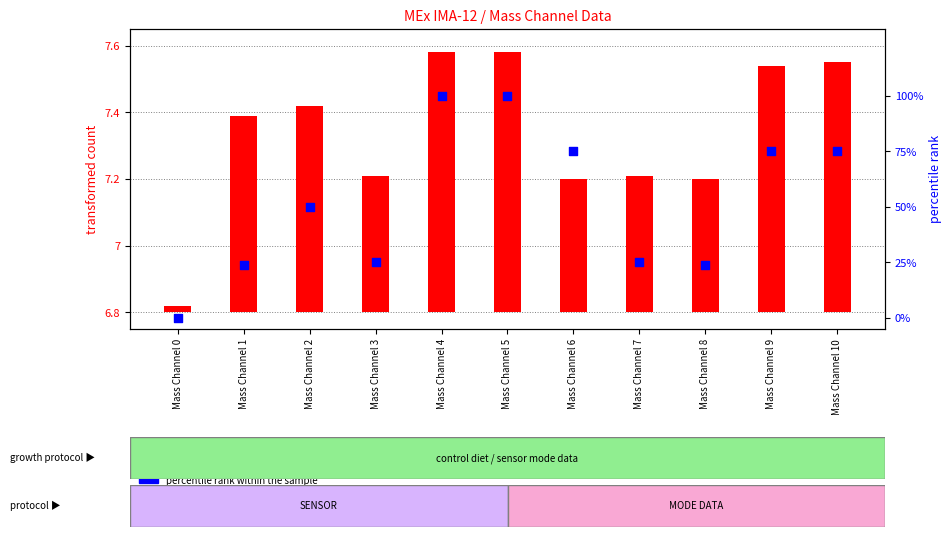

Which series contains the lowest Y value?

percentile rank within the sample